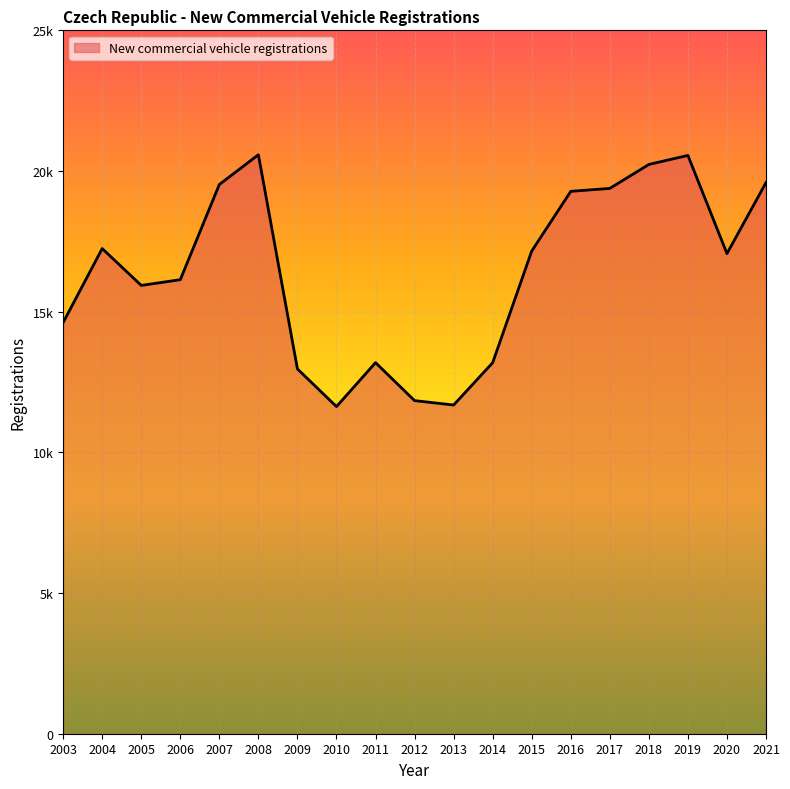

What is the greatest value displayed?

20578